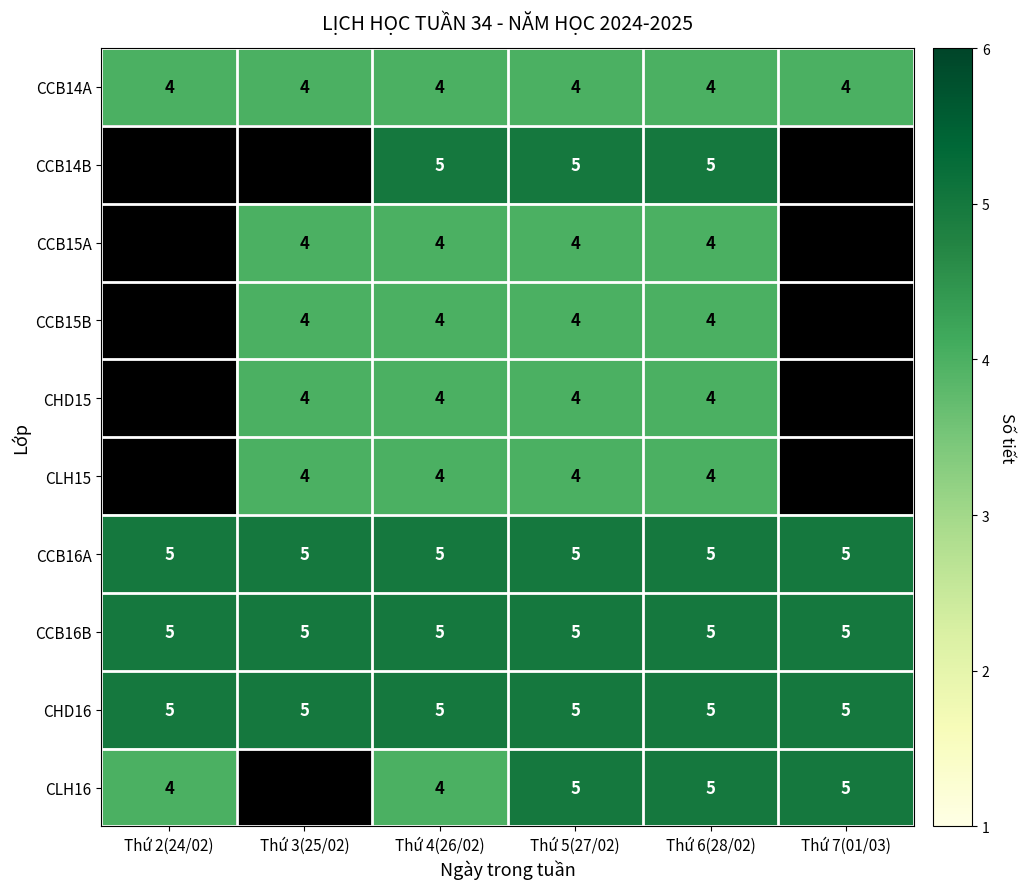

True or false: CCB16B has a value of 3.1 at Thứ 3(25/02).

False